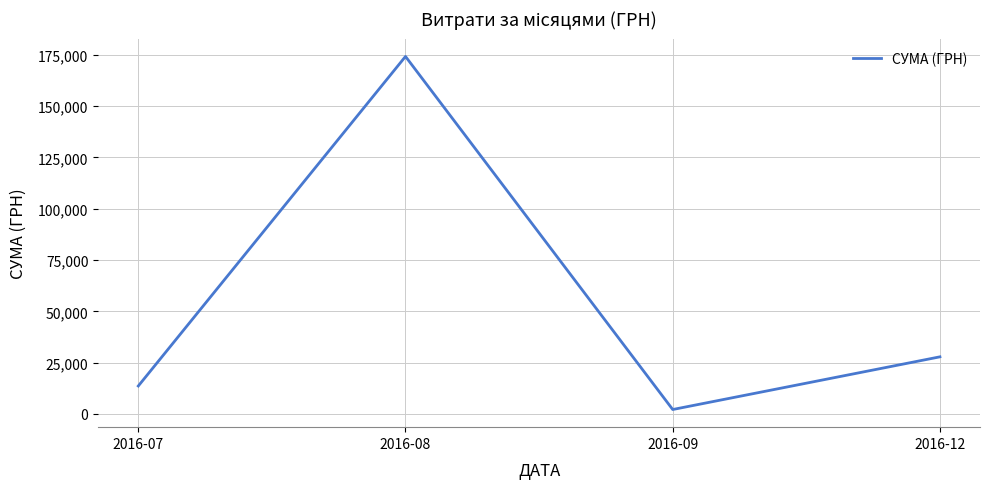

Does the chart display data point markers on the line(s)?

No